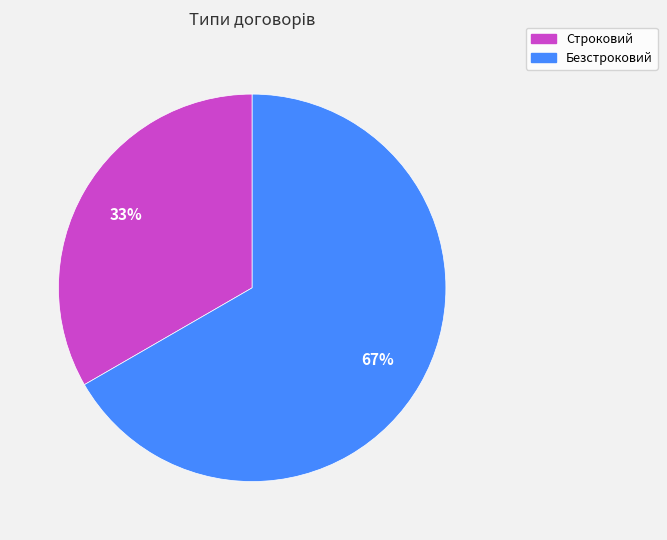

Do Безстроковий and Строковий together represent more than half of the pie?

Yes